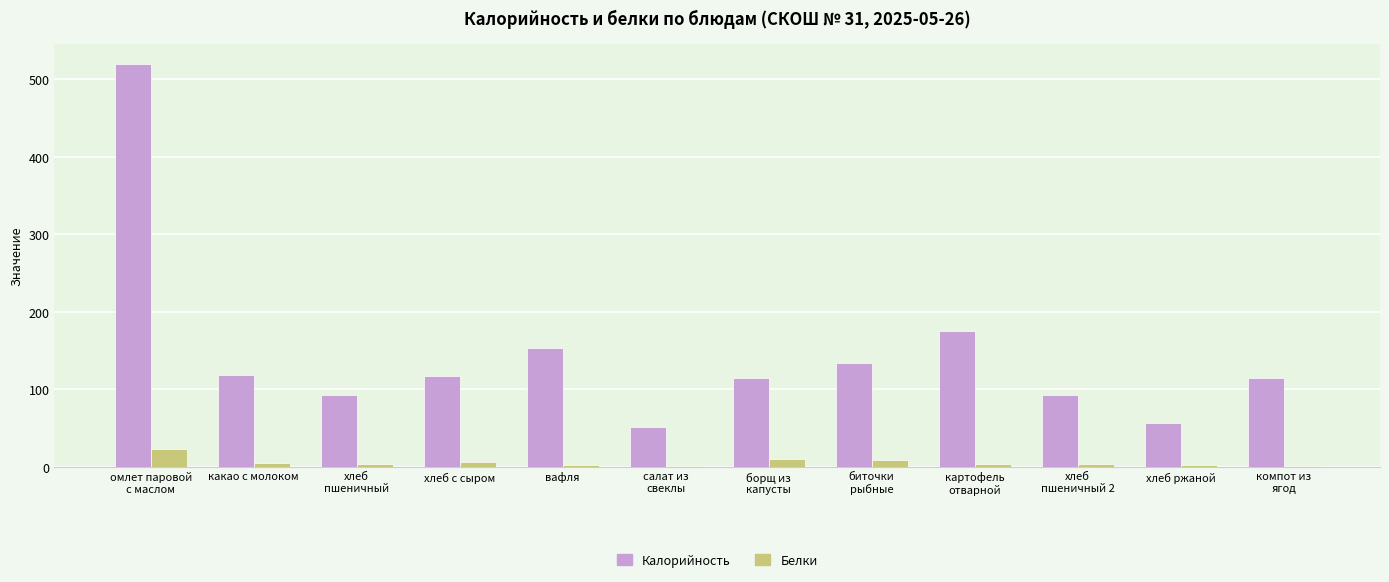

What is the spread (max minus min) of values at какао с молоком?

113.9